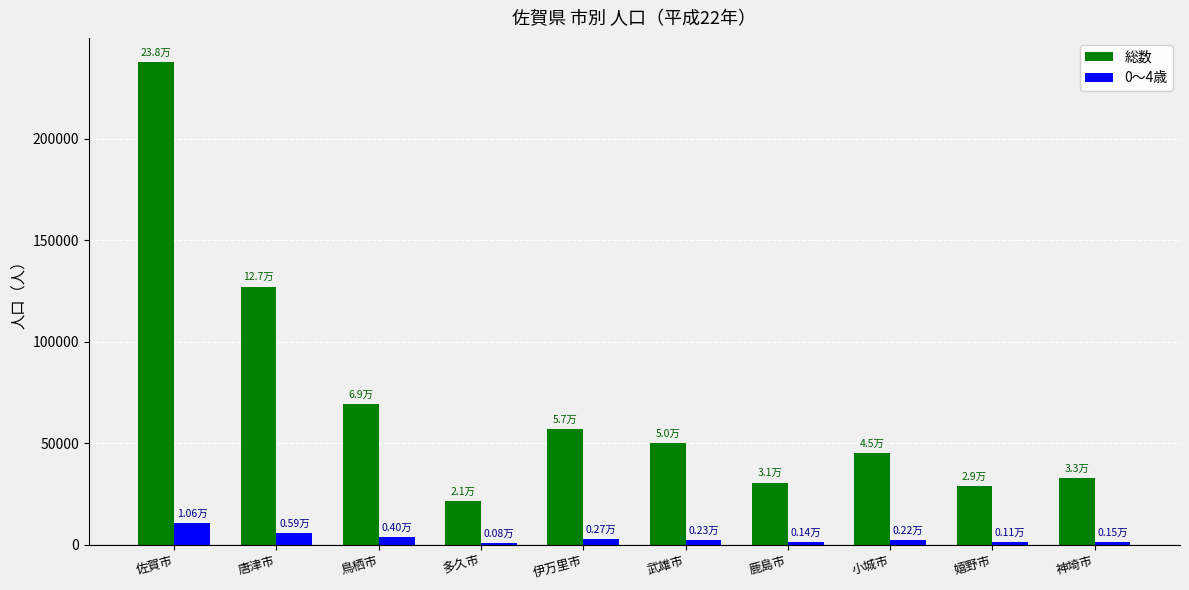

What is the label of the 4th bar from the left?

多久市